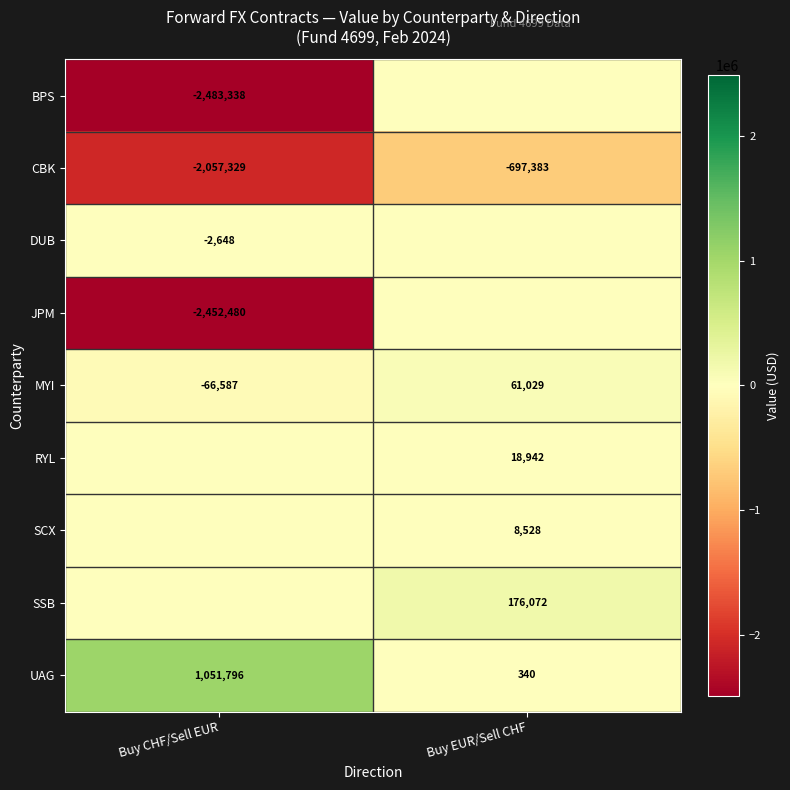

Is it true that MYI equals 61029 at Buy EUR/Sell CHF?

True